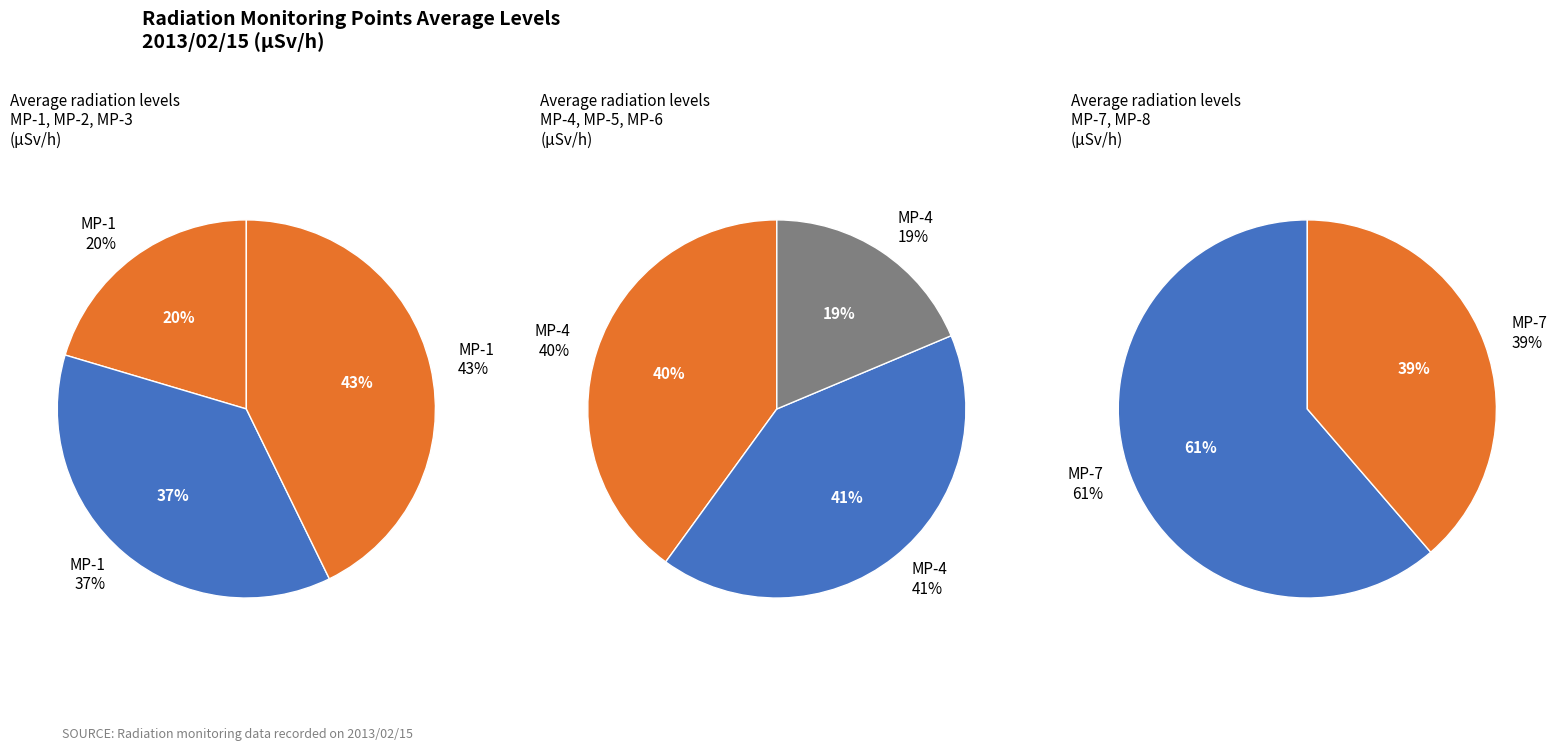

Does any single category account for the majority?

No